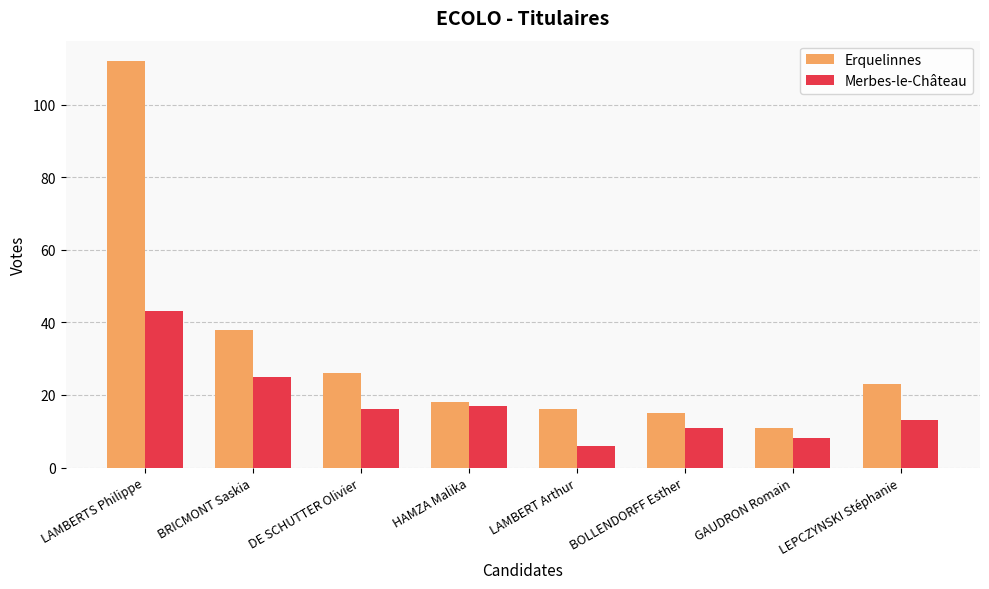

What is the lowest value of the Erquelinnes series?

11